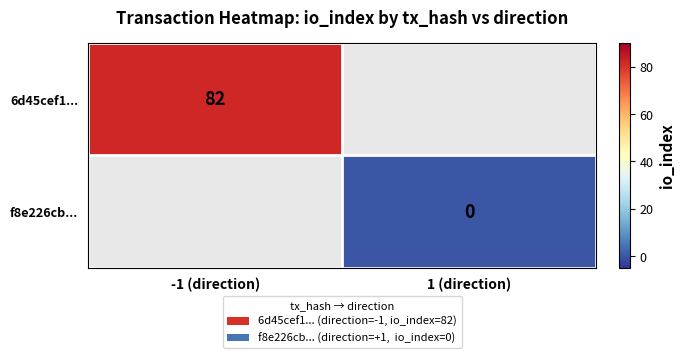

What is the maximum value shown in the chart?

82.0